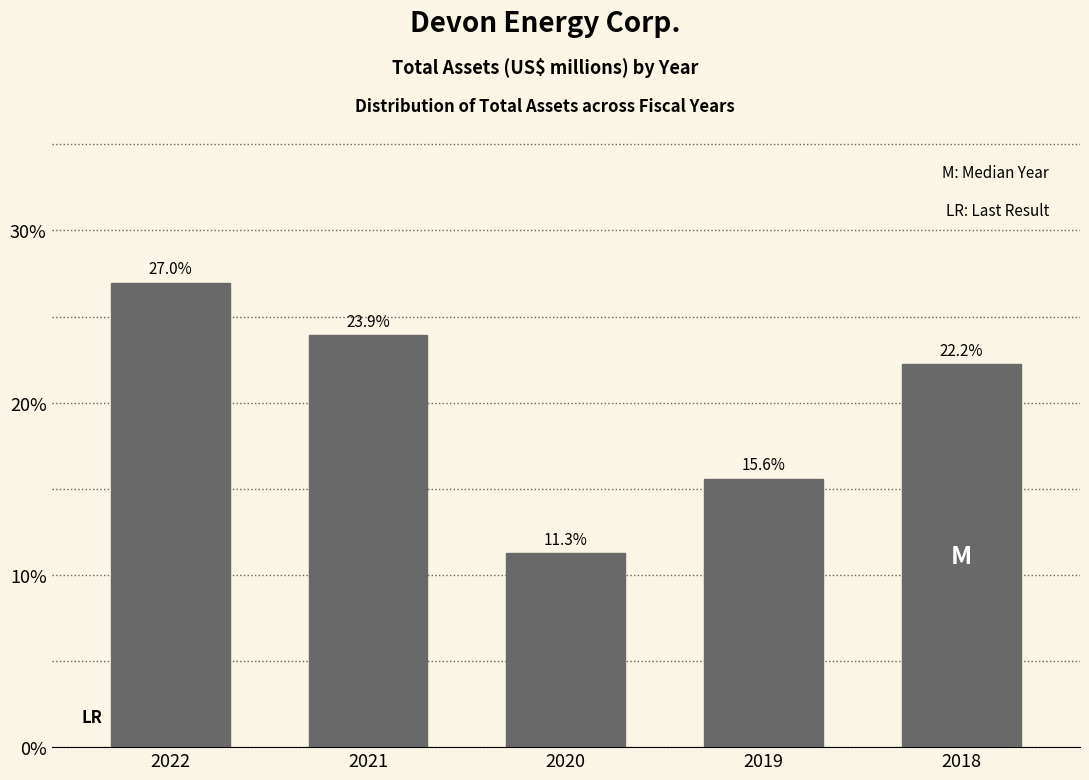

Reading left to right, transcribe all the data shown in this chart.

2022=27.0	2021=23.9	2020=11.3	2019=15.6	2018=22.2